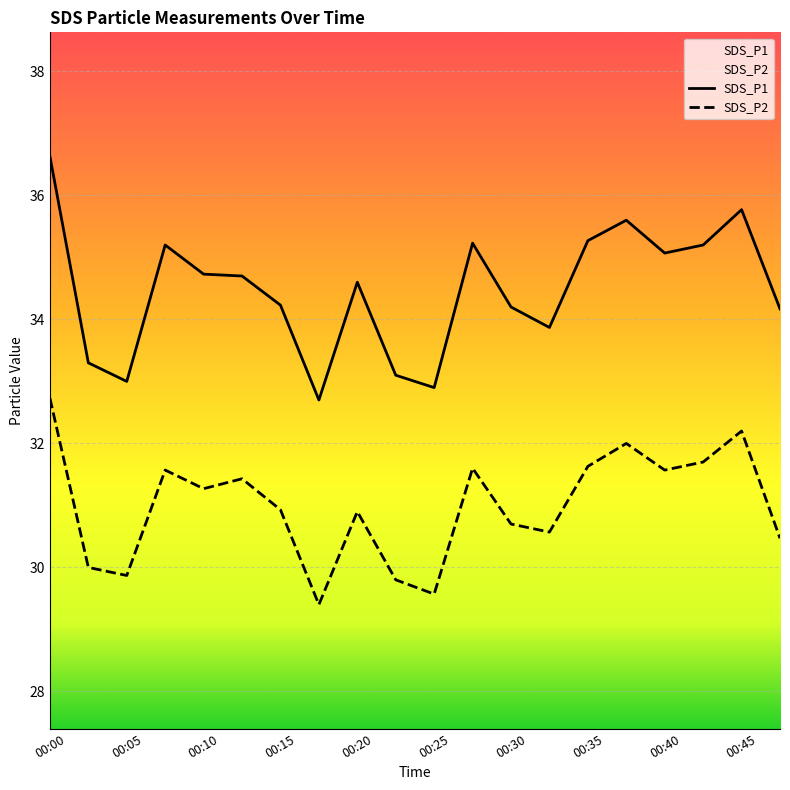

True or false: SDS_P2 has a value of 31.4 at 00:13.

True